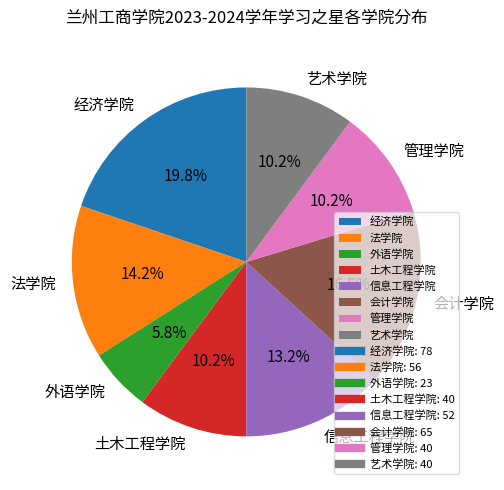

To the nearest percent, what is the difference between the 外语学院 and 经济学院 slice percentages?

14%